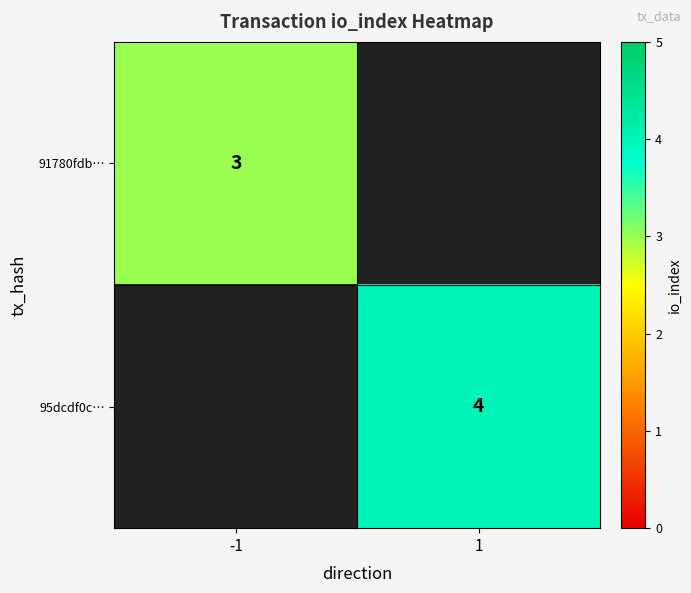

The 91780fdb… series shows 3 at -1. True or false?

True